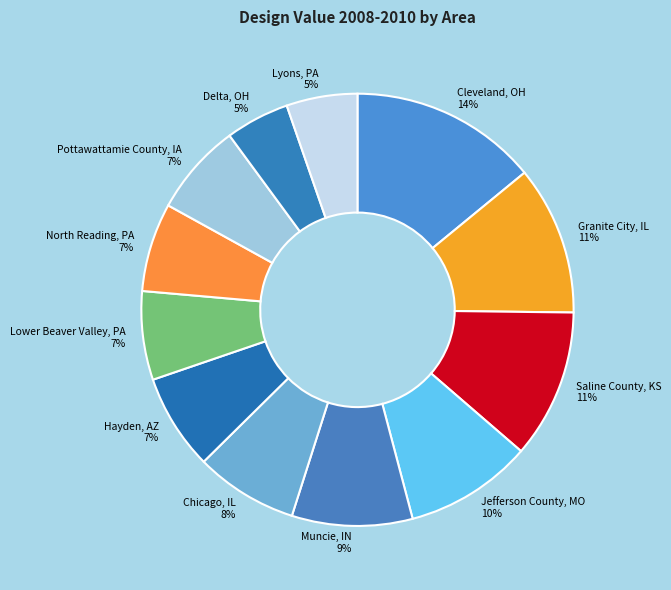

Does North Reading, PA represent more than half of the total?

No